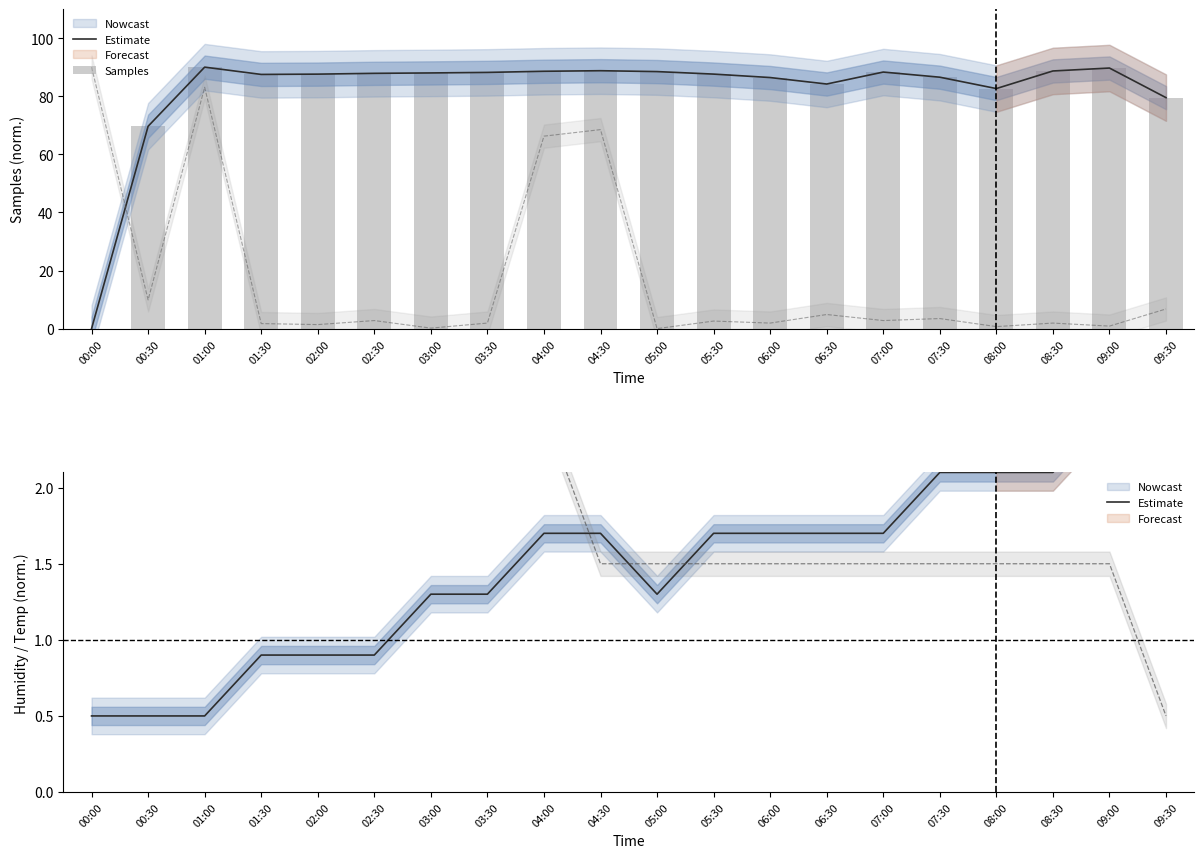

At how many categories does at least one series exceed 68?

19